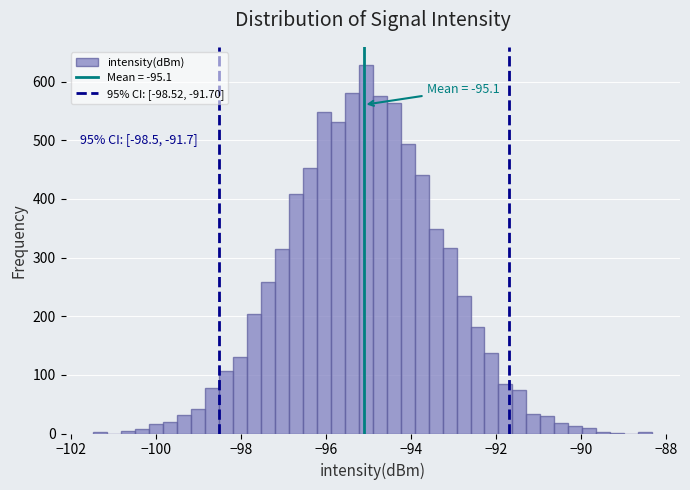

Around what value on the x-axis is the tallest bar? Give the approximate position of its centre, as read against the axis.

-95.0